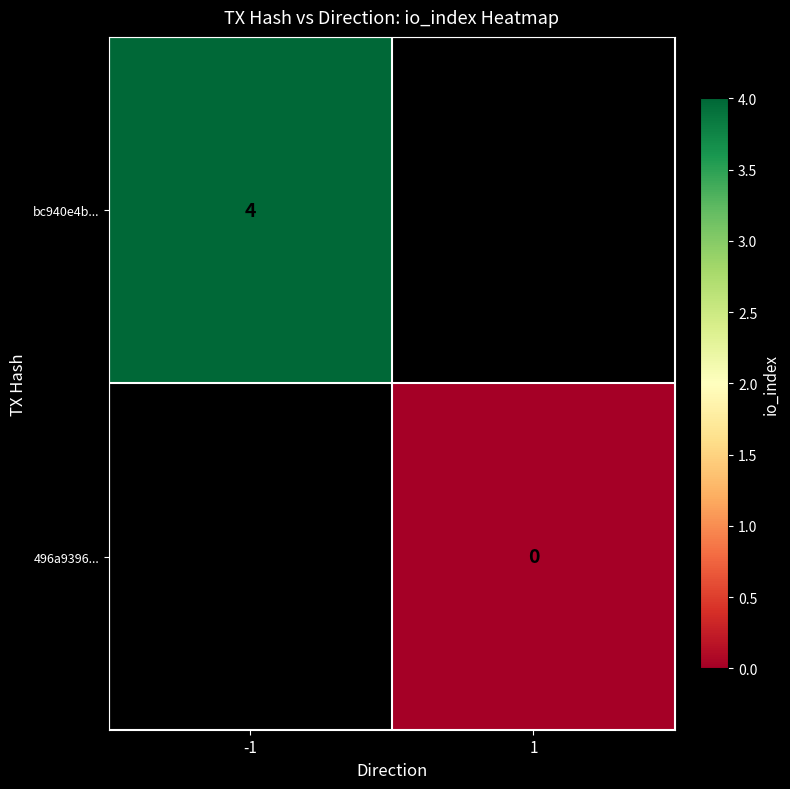

Which label corresponds to the smallest value in the chart?

1